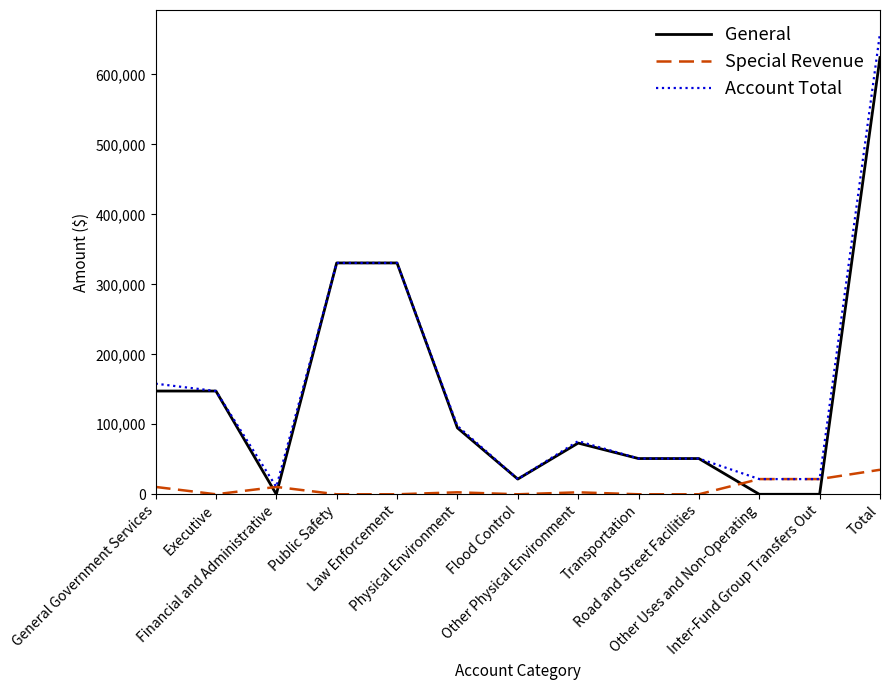

What position from the left is Other Physical Environment?

8